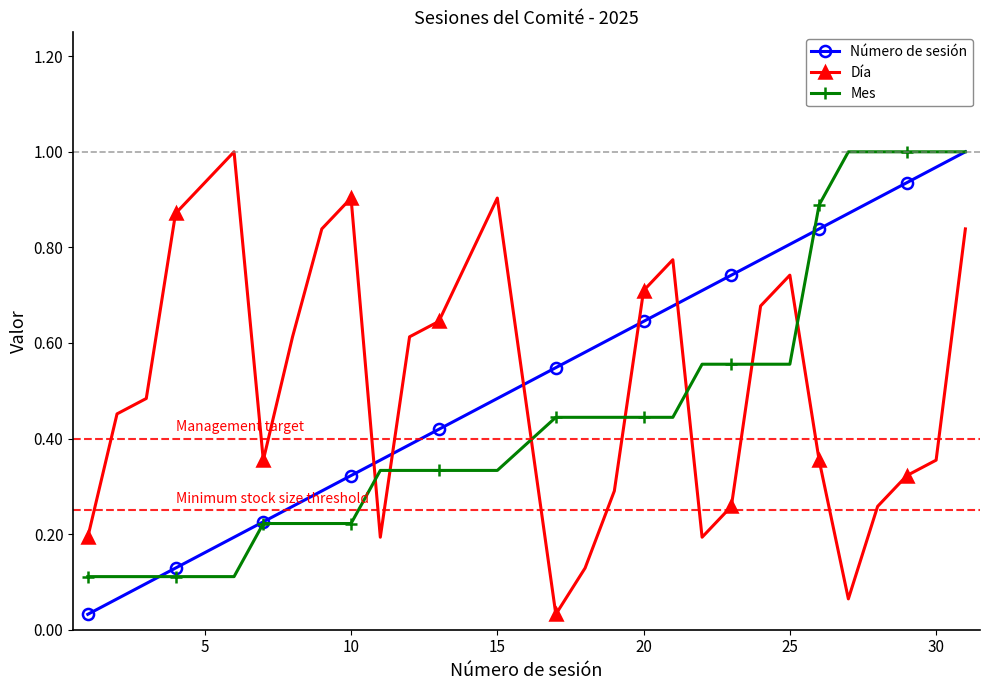

What is the sum of all Día values?

15.8